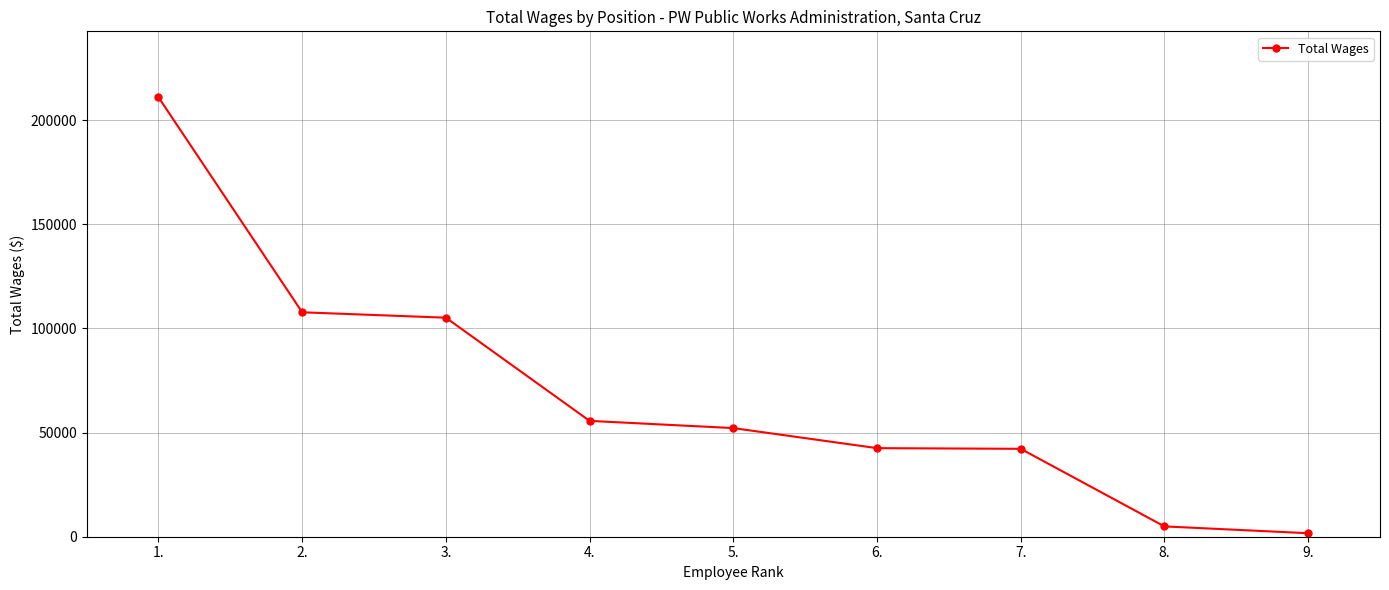

What is the change in value from 2. to 5.?

-55608